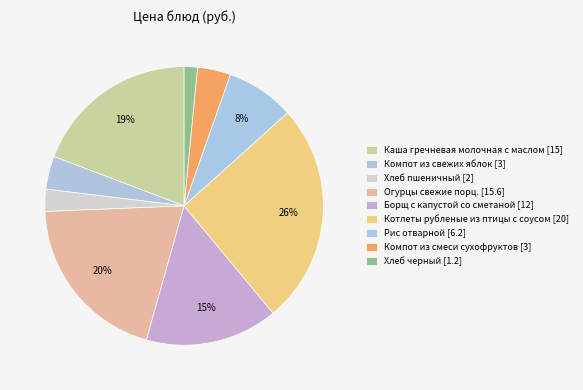

To the nearest percent, what percentage of the pie is Каша гречневая молочная с маслом?

19%